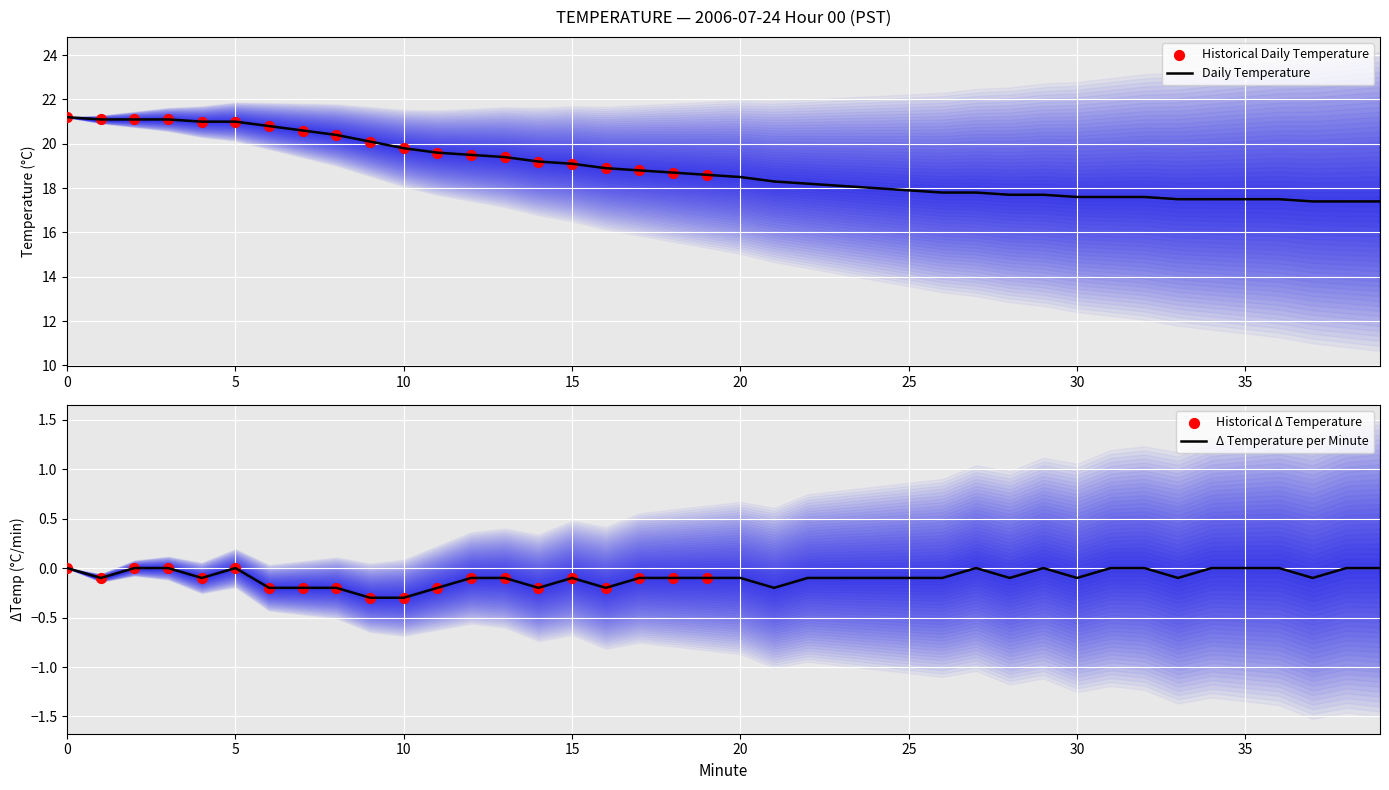

Between 34 and 5, which is larger?

5